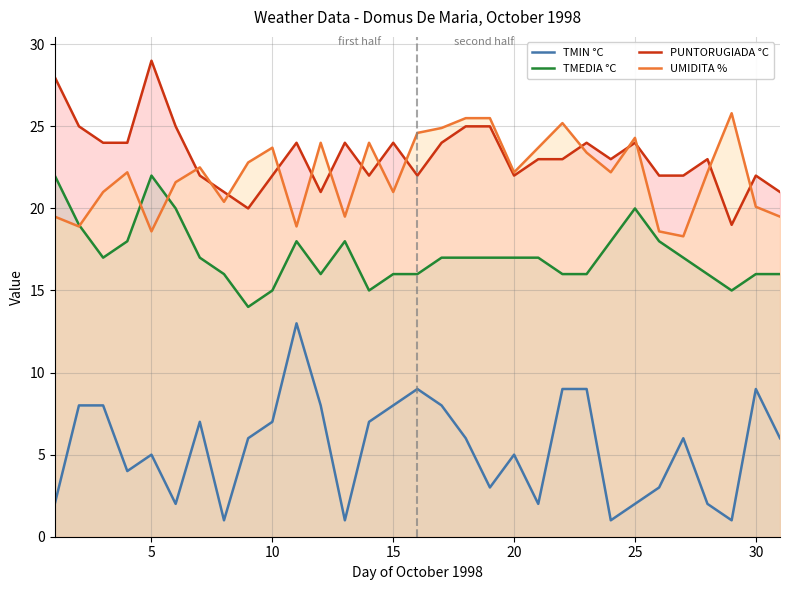

Reading left to right, list all the values displayed in this chart.

TMIN °C: 2.0	8.0	8.0	4.0	5.0	2.0	7.0	1.0	6.0	7.0	13.0	8.0	1.0	7.0	8.0	9.0	8.0	6.0	3.0	5.0	2.0	9.0	9.0	1.0	2.0	3.0	6.0	2.0	1.0	9.0	6.0
TMEDIA °C: 22.0	19.0	17.0	18.0	22.0	20.0	17.0	16.0	14.0	15.0	18.0	16.0	18.0	15.0	16.0	16.0	17.0	17.0	17.0	17.0	17.0	16.0	16.0	18.0	20.0	18.0	17.0	16.0	15.0	16.0	16.0
PUNTORUGIADA °C: 28.0	25.0	24.0	24.0	29.0	25.0	22.0	21.0	20.0	22.0	24.0	21.0	24.0	22.0	24.0	22.0	24.0	25.0	25.0	22.0	23.0	23.0	24.0	23.0	24.0	22.0	22.0	23.0	19.0	22.0	21.0
UMIDITA %: 19.5	18.9	21.0	22.2	18.6	21.6	22.5	20.4	22.8	23.7	18.9	24.0	19.5	24.0	21.0	24.6	24.9	25.5	25.5	22.2	23.7	25.2	23.4	22.2	24.3	18.6	18.3	22.2	25.8	20.1	19.5